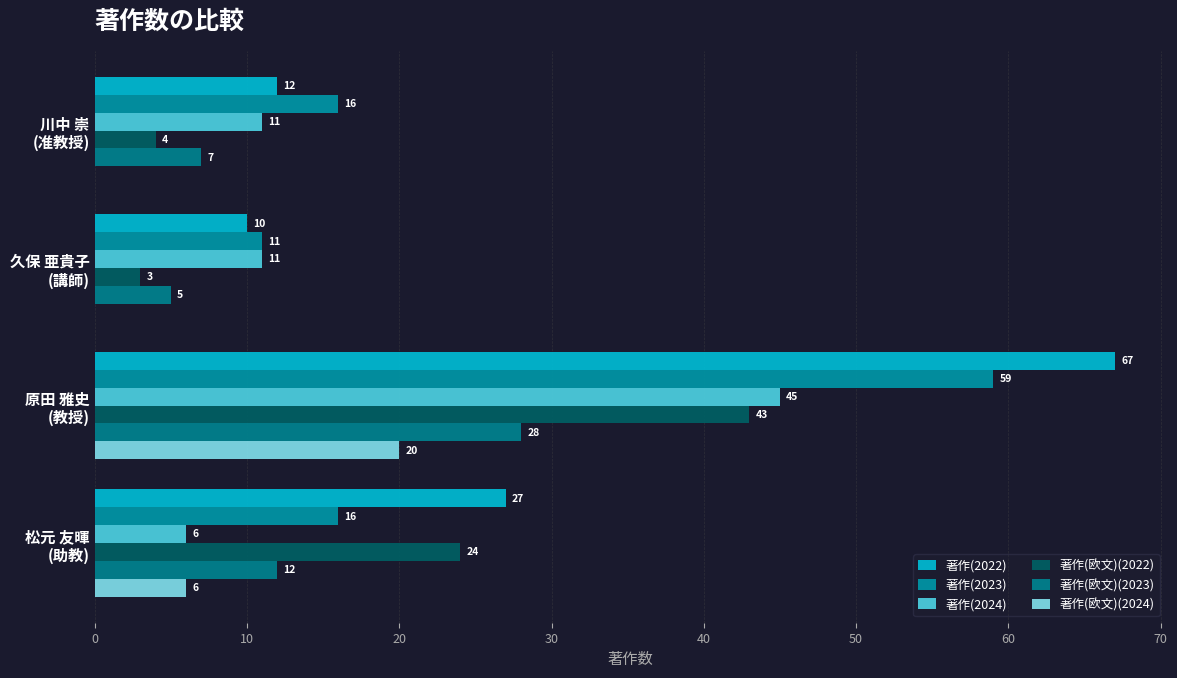

How many positive values does the 著作(欧文)(2024) series have?

2